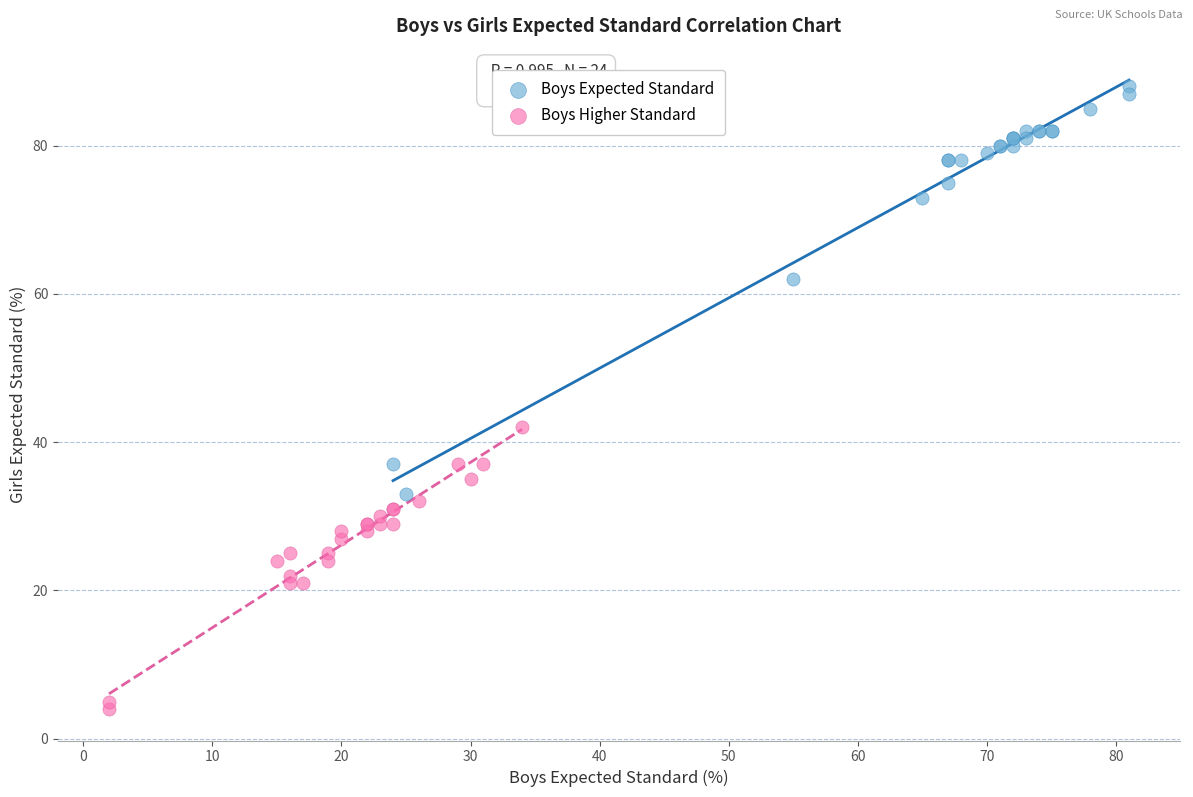

Which series contains the lowest Y value?

Boys Higher Standard